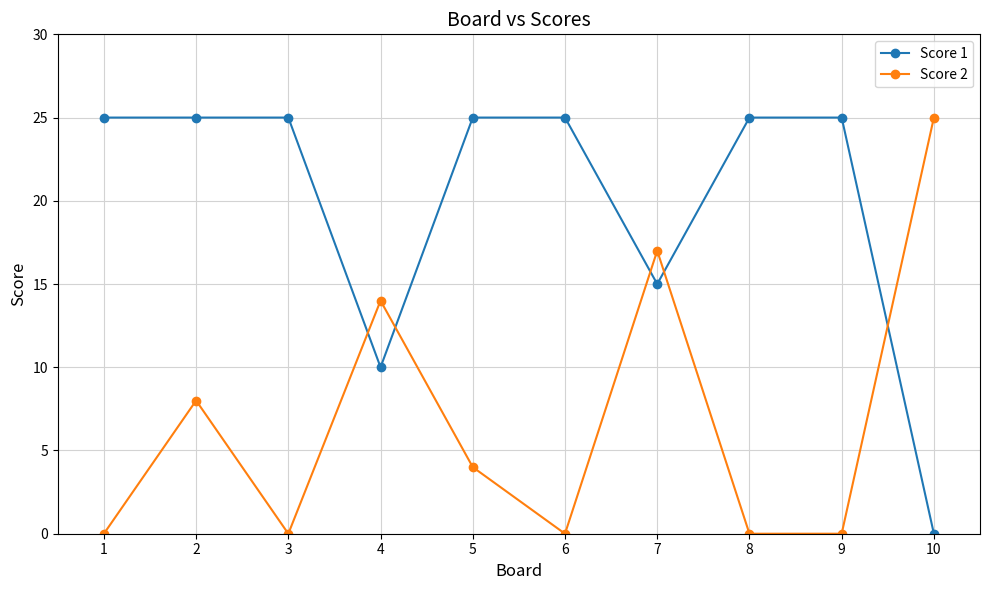

How many interior local peaks does the Score 2 series have?

3